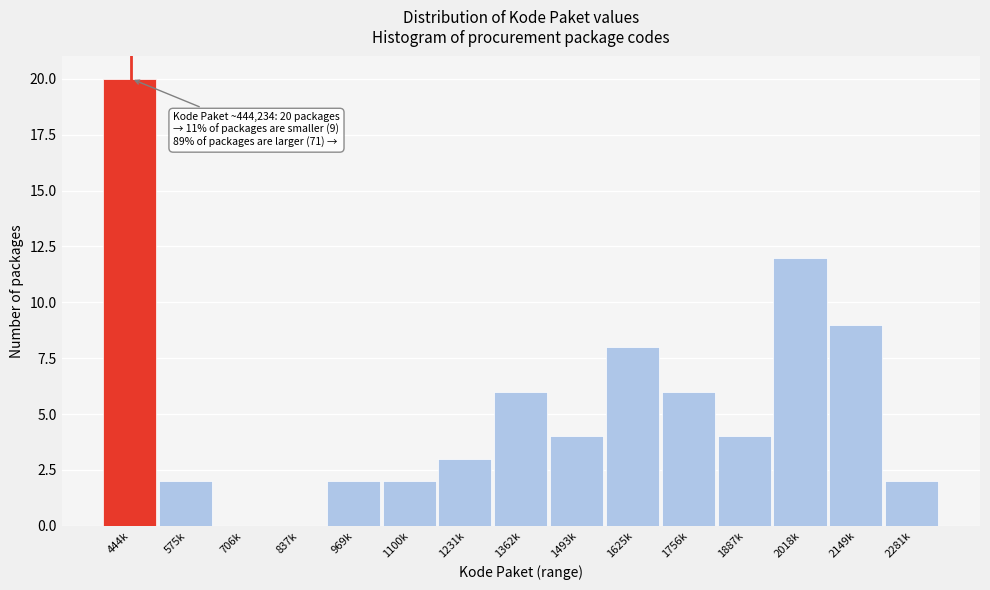

Reading right to left, transcribe all the data shown in this chart.

2281k=2	2149k=9	2018k=12	1887k=4	1756k=6	1625k=8	1493k=4	1362k=6	1231k=3	1100k=2	969k=2	837k=0	706k=0	575k=2	444k=20